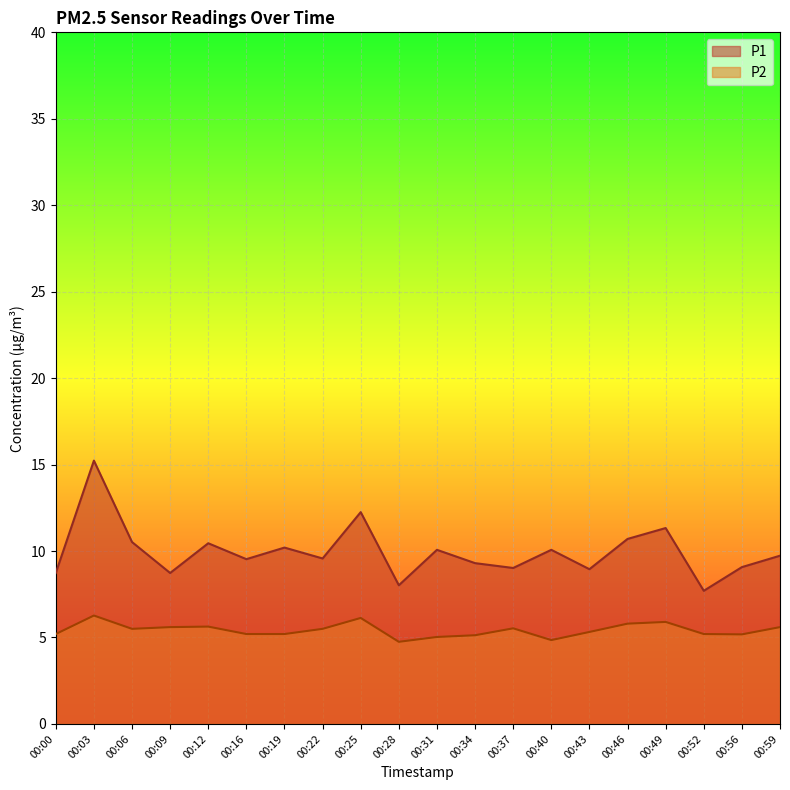

What are all the series names shown in the legend?

P1, P2